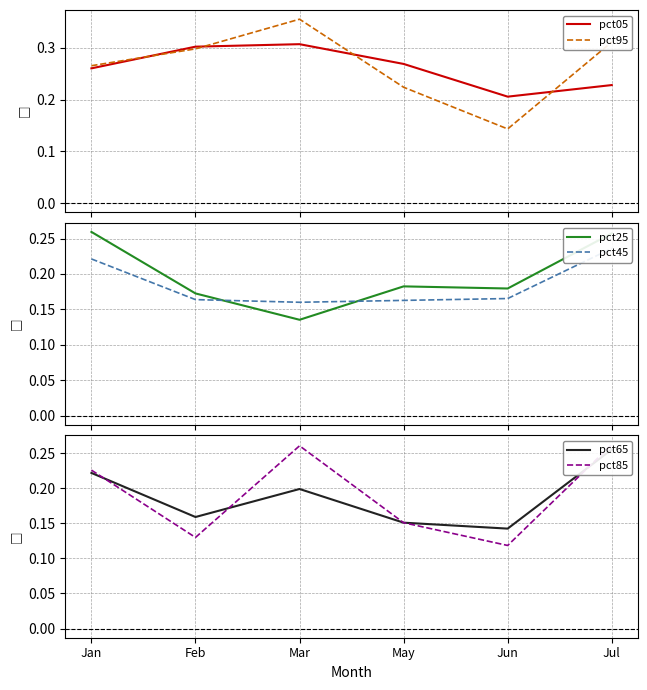

What is the average value of the pct85 series?

0.2